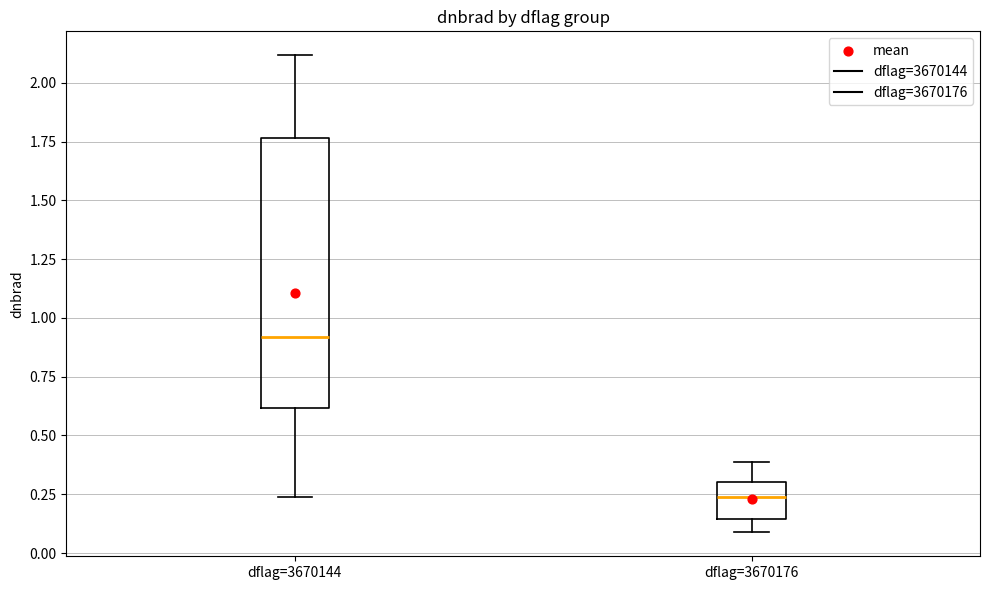

Where is the lower edge of the box for dflag=3670176 on the y-axis? The values are not printed on the chart, so give them approximately, as read against the axis.

0.15